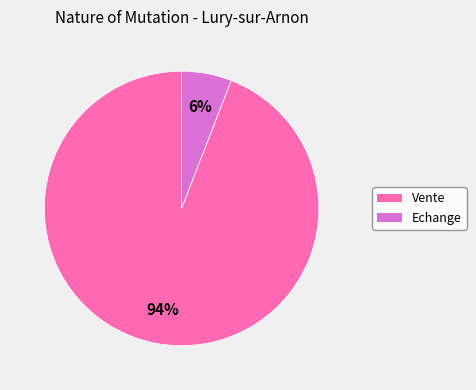

Do Echange and Vente together represent more than half of the pie?

Yes